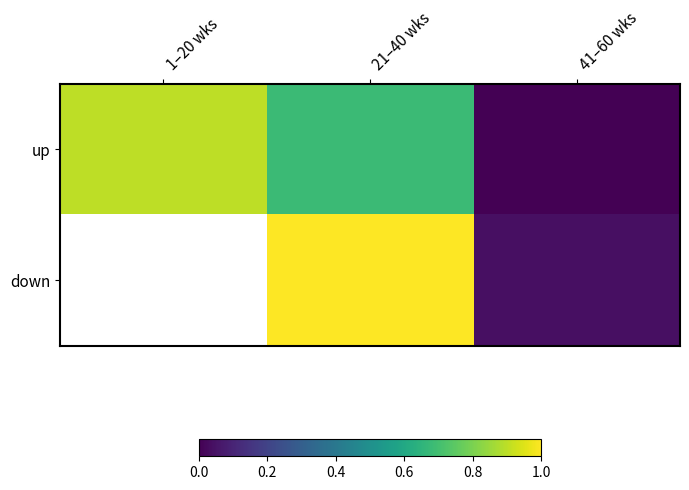

Rank the categories by up value from highest to lowest.

1–20 wks, 21–40 wks, 41–60 wks